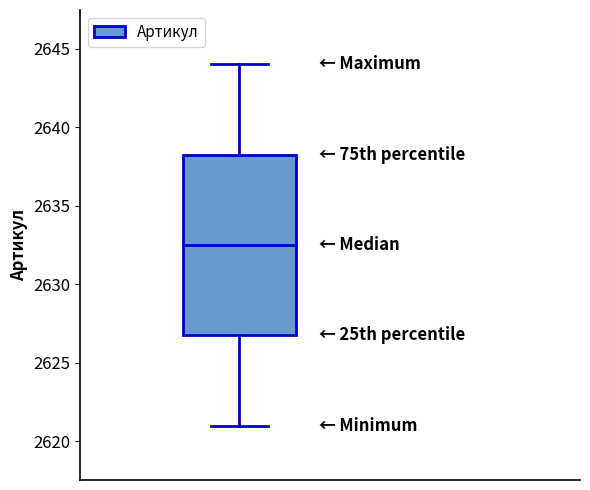

Transcribe this box plot: give where the median line is, the range the box spans, and where the two whiskers end, as read against the y-axis. The values are not printed on the chart, so give them approximately, as read against the axis.

median 2632.5, box 2627.0 to 2638.5, whiskers 2621.0 to 2644.0